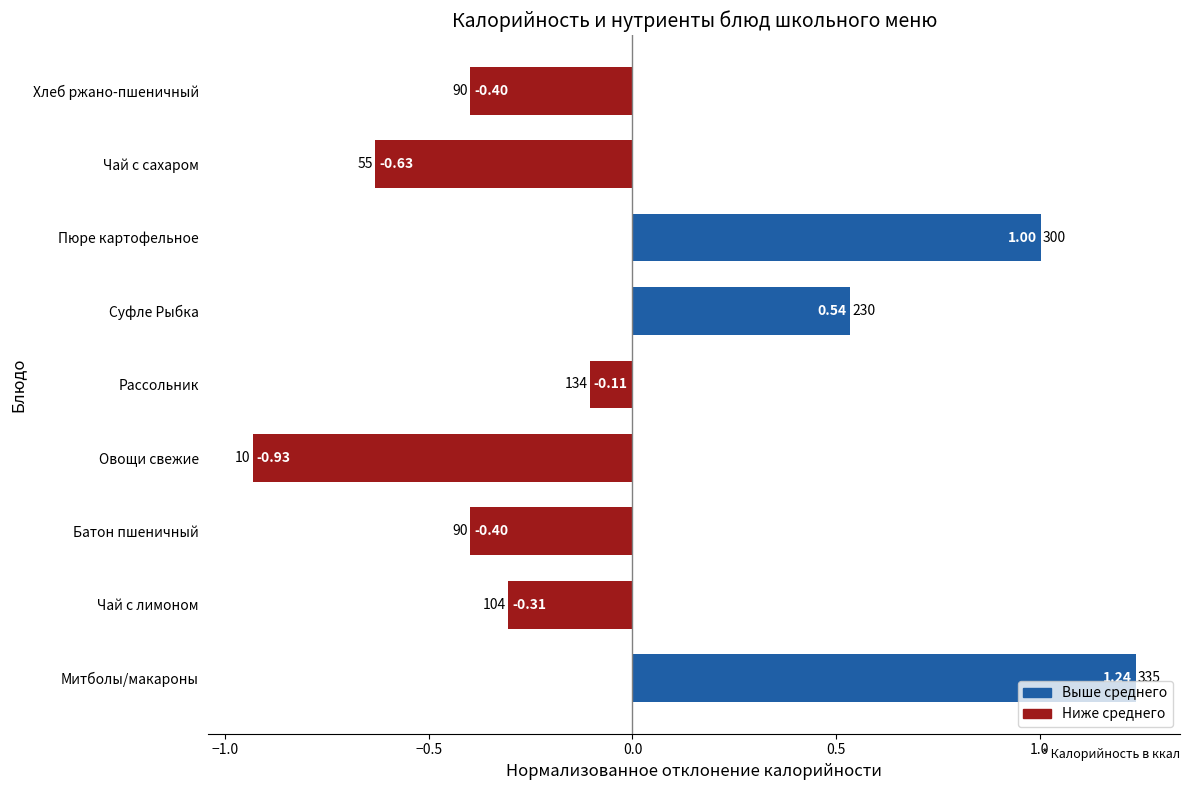

Between Чай с лимоном and Пюре картофельное, which is larger?

Пюре картофельное